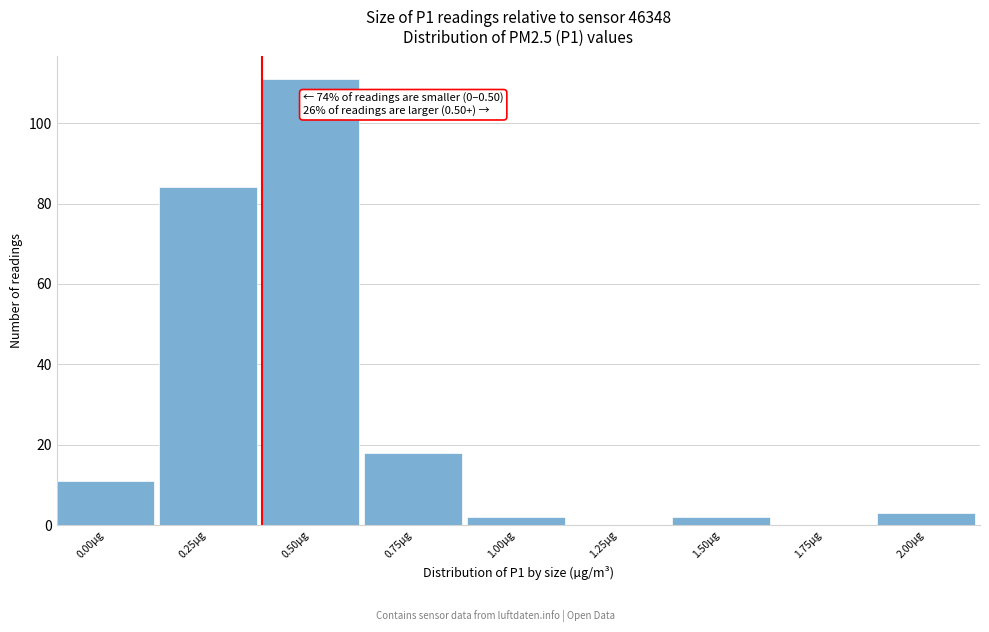

Reading left to right, extract all data points from this chart.

0.00µg=11	0.25µg=84	0.50µg=111	0.75µg=18	1.00µg=2	1.25µg=0	1.50µg=2	1.75µg=0	2.00µg=3